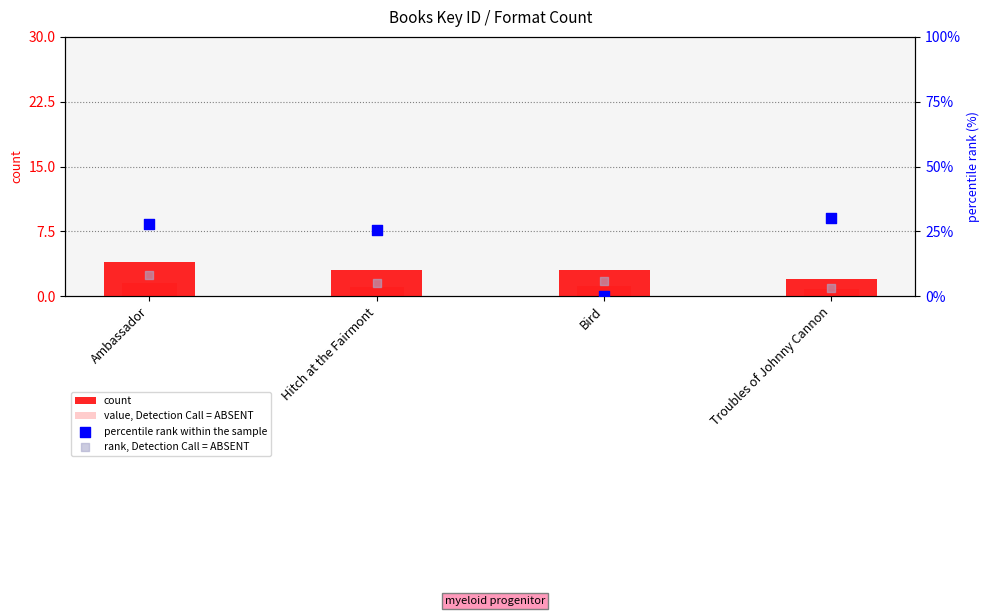

At which category is the sum across all series the highest?

Ambassador